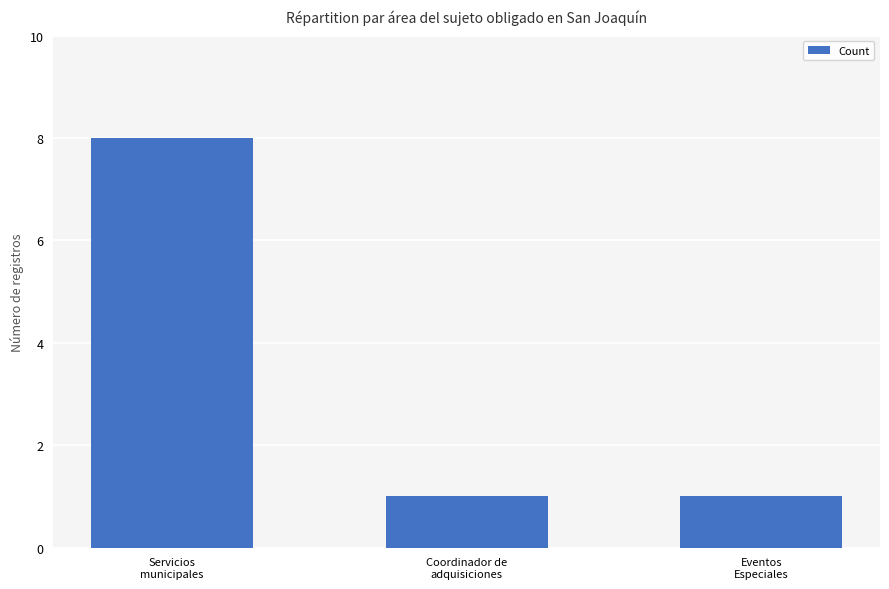

Reading right to left, what are all the values shown in this chart?

Eventos
Especiales=1	Coordinador de
adquisiciones=1	Servicios
municipales=8